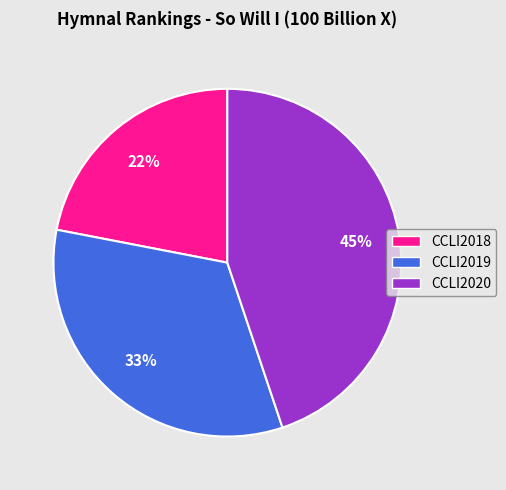

Which category has the biggest portion of the pie?

CCLI2020